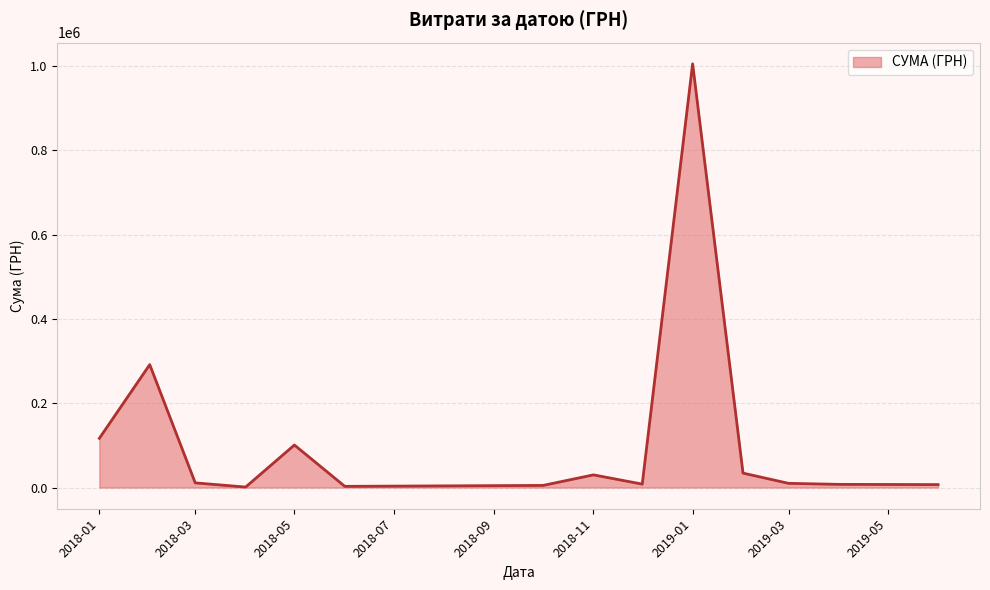

What is the greatest value displayed?

1004842.2